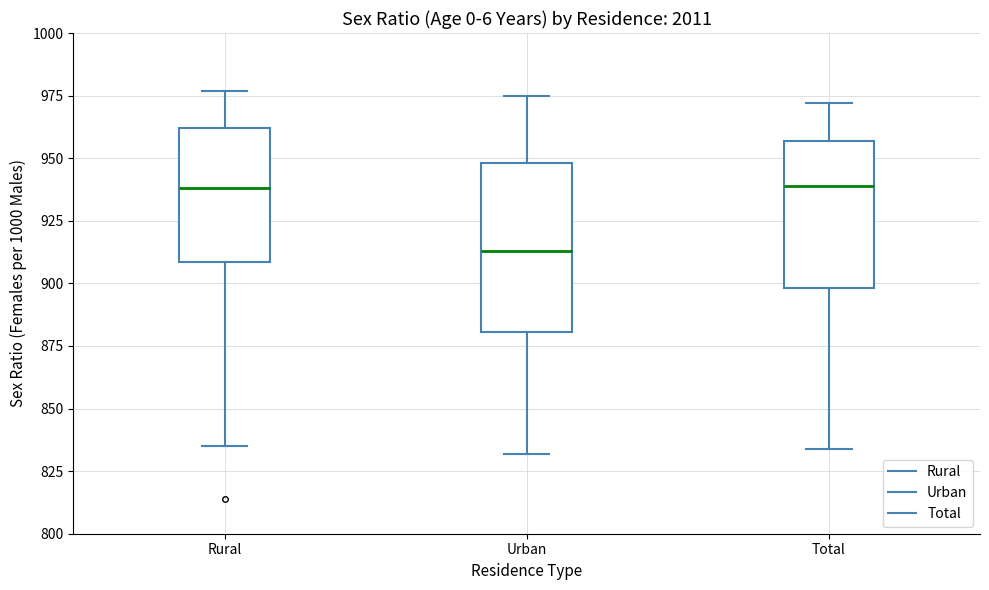

Reading left to right, transcribe this box plot: for each box, give where its median line is, the range the box spans, and where its two whiskers end, as read against the y-axis. The values are not printed on the chart, so give them approximately, as read against the axis.

Rural: median 940, box 910 to 960, whiskers 835 to 975
Urban: median 915, box 880 to 950, whiskers 830 to 975
Total: median 940, box 900 to 955, whiskers 835 to 970